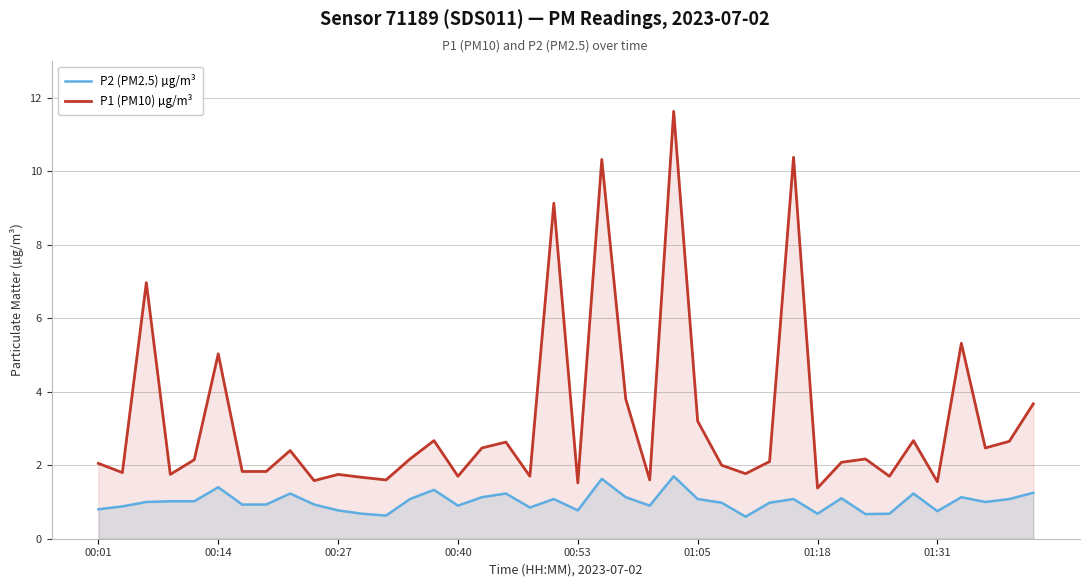

What is the greatest value displayed?

11.6